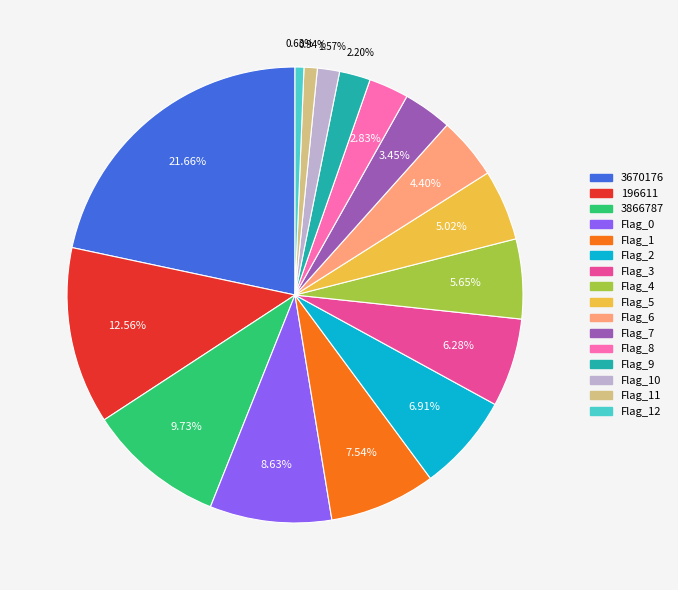

Is there a majority slice in this chart?

No